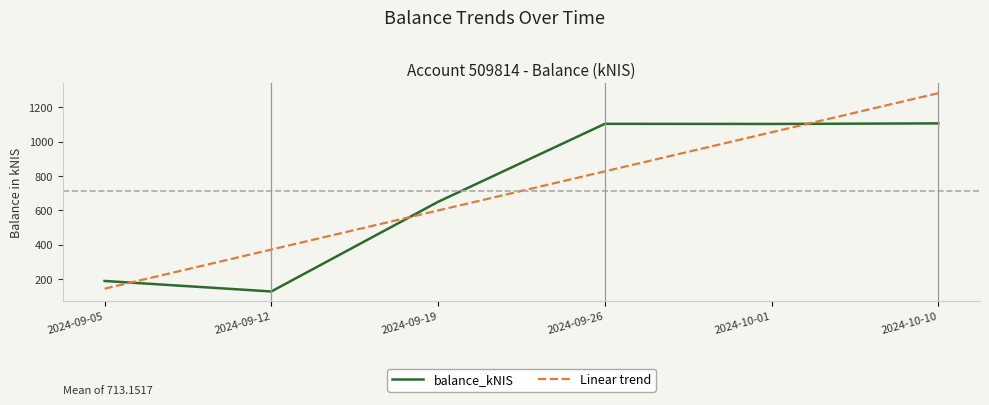

Rank the series at 2024-09-05 from highest to lowest value.

balance_kNIS, Linear trend